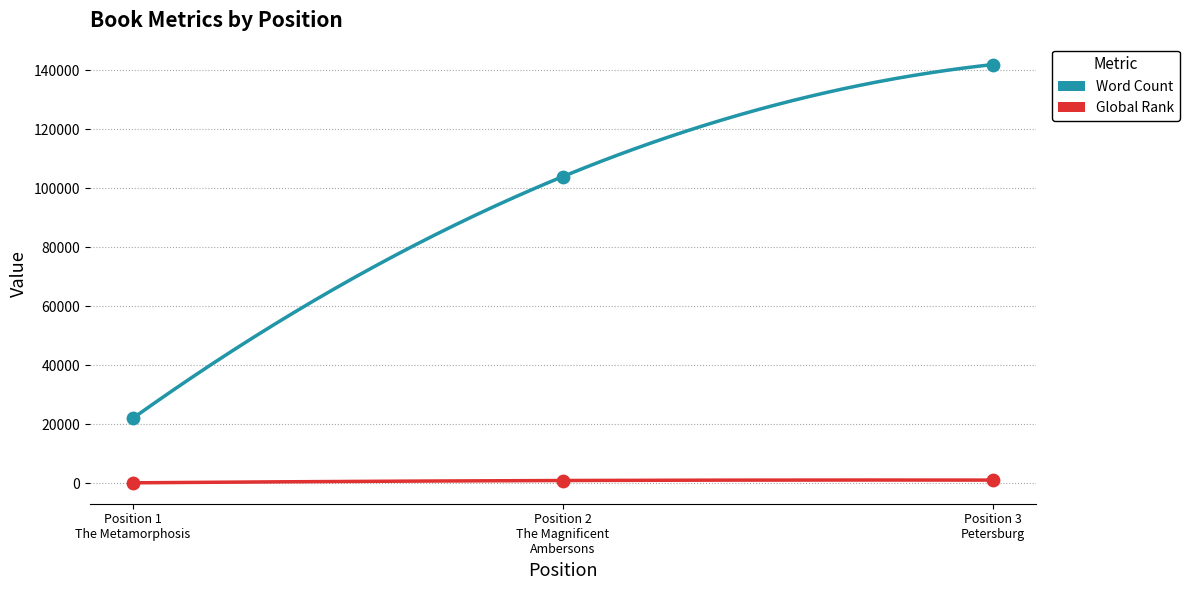

At how many categories does at least one series exceed 47638?

2